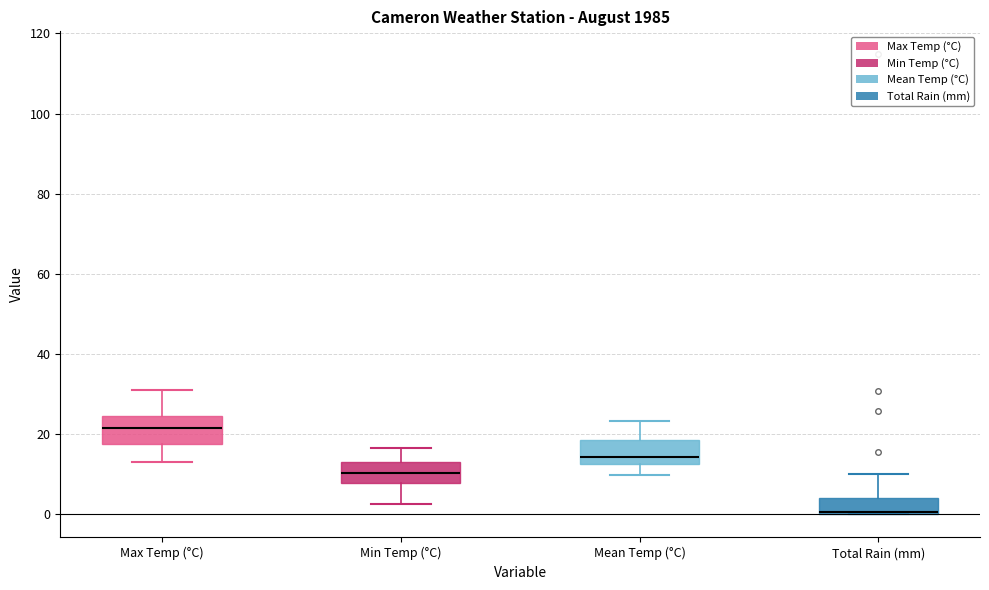

Where is the lower edge of the box for Max Temp (°C) on the y-axis? The values are not printed on the chart, so give them approximately, as read against the axis.

18